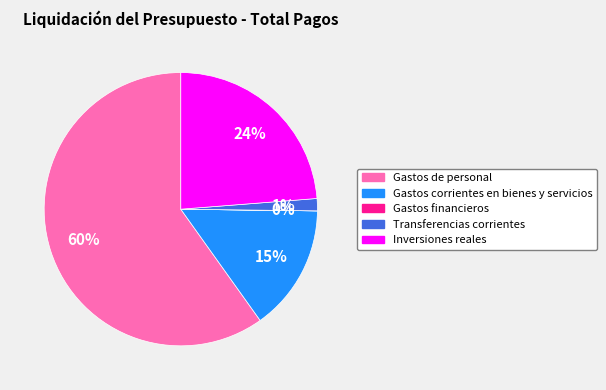

To the nearest percent, what is the average slice percentage?

20%